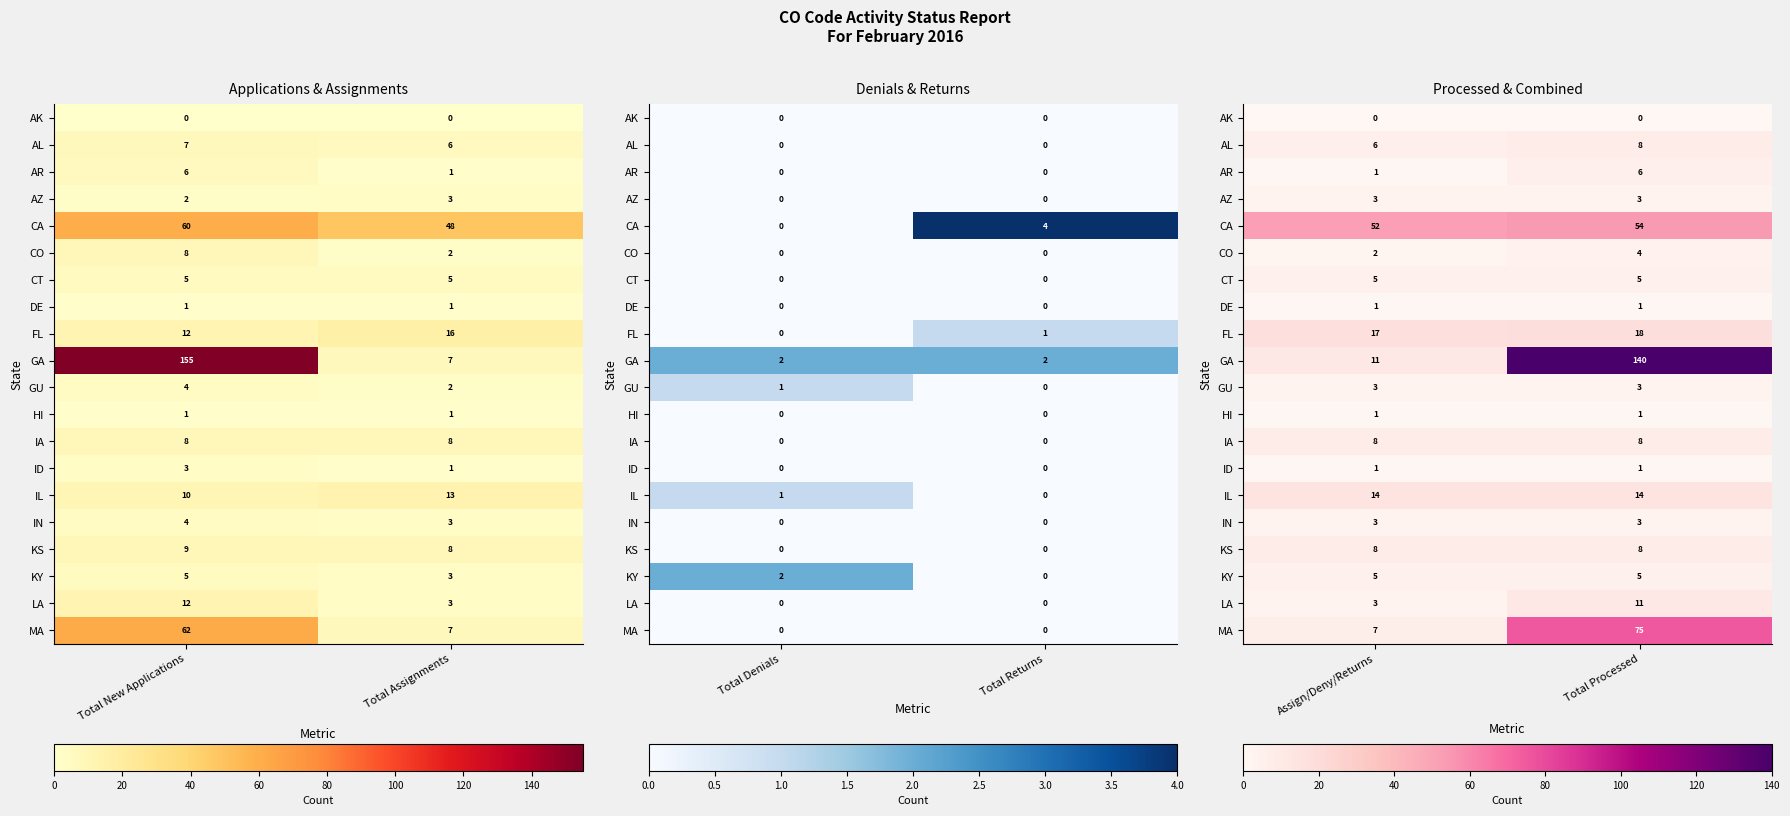

How many data points does each series have?

2